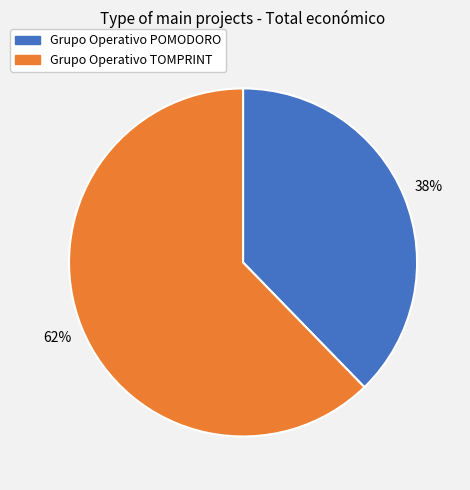

Do Grupo Operativo POMODORO and Grupo Operativo TOMPRINT together represent more than half of the pie?

Yes